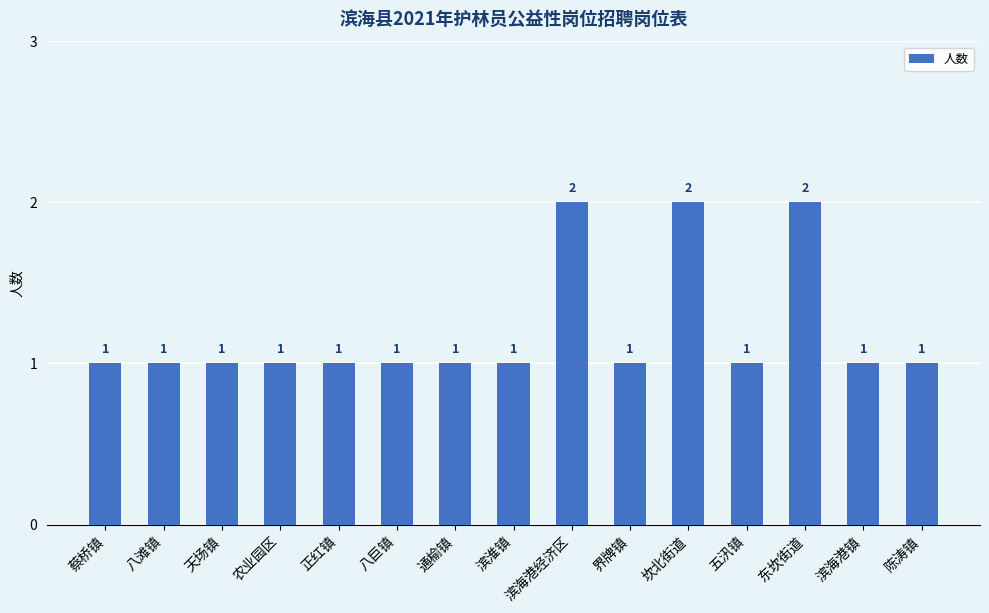

Does the chart contain stacked bars?

No